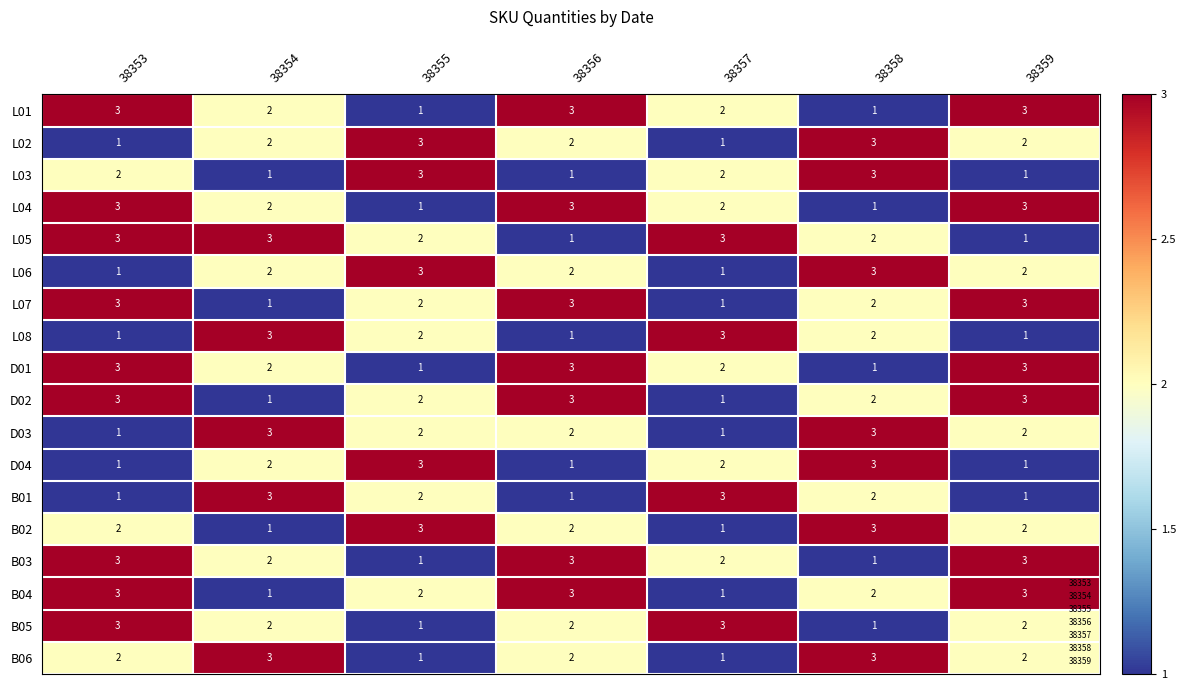

What is the difference between the highest and lowest values at 38359?

2